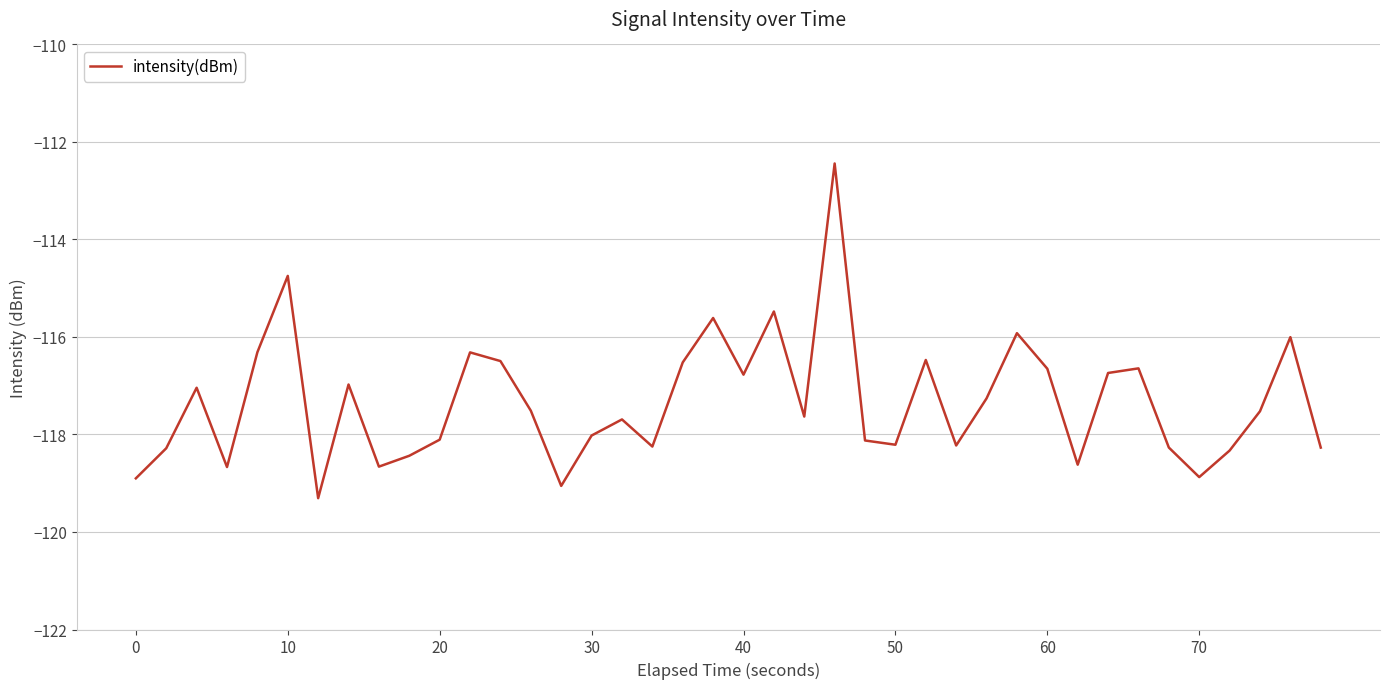

What is the greatest value displayed?

-112.4